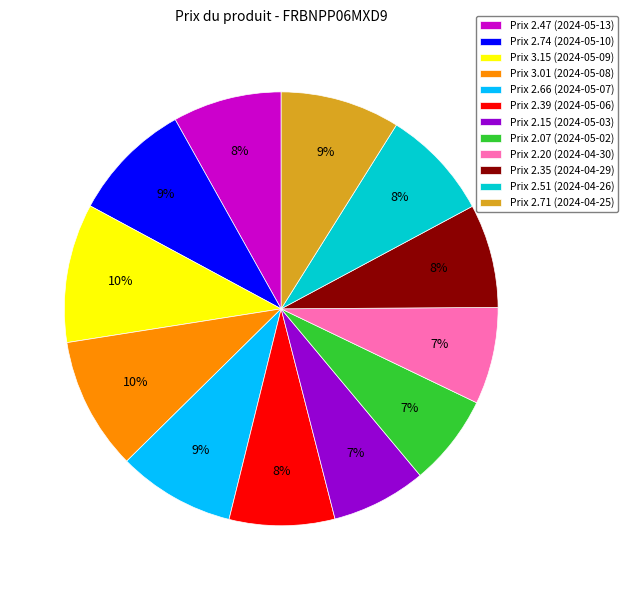

Is it true that Prix 2.07 (2024-05-02) is 7% of the pie?

True